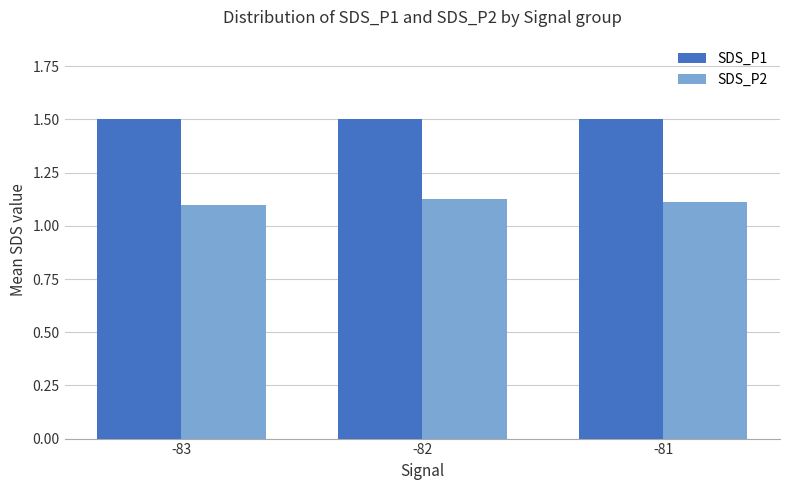

How many groups of bars are there?

3